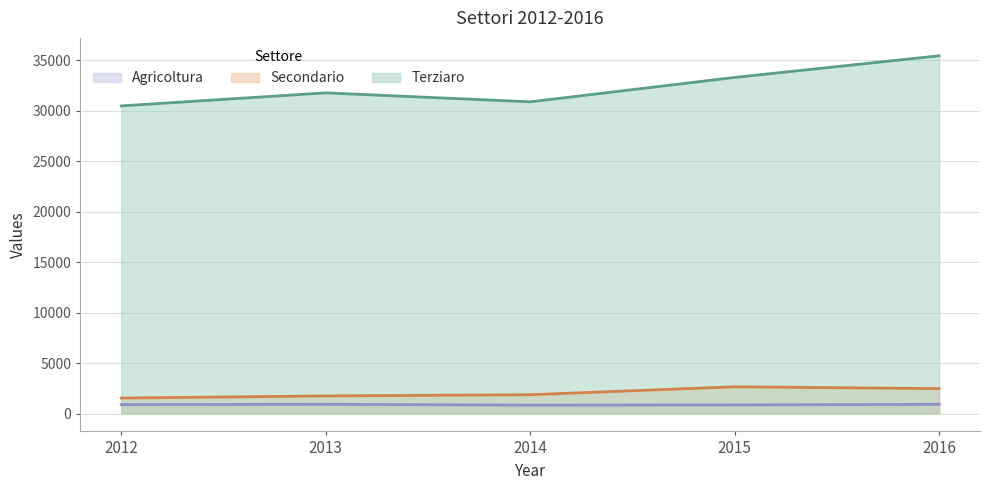

What is the average value of the Terziaro series?

32373